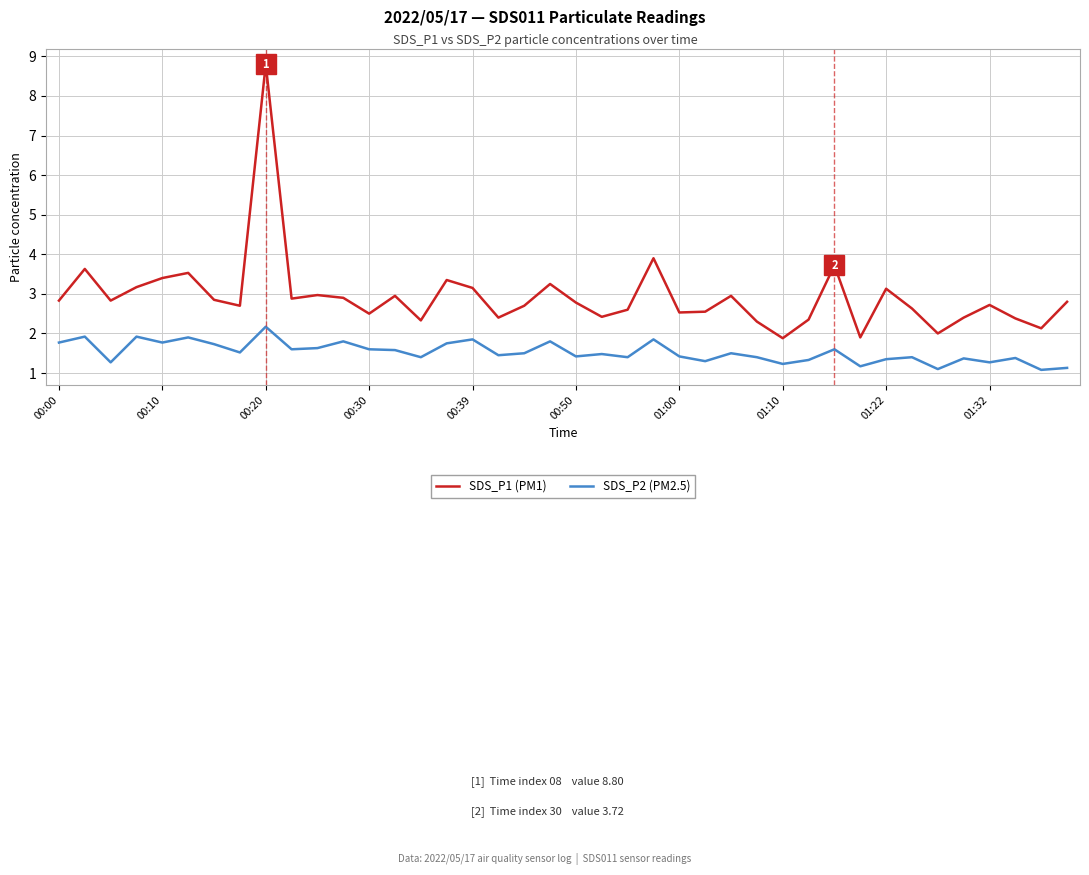

Rank the series by their maximum value, from highest to lowest.

SDS_P1 (PM1), SDS_P2 (PM2.5)